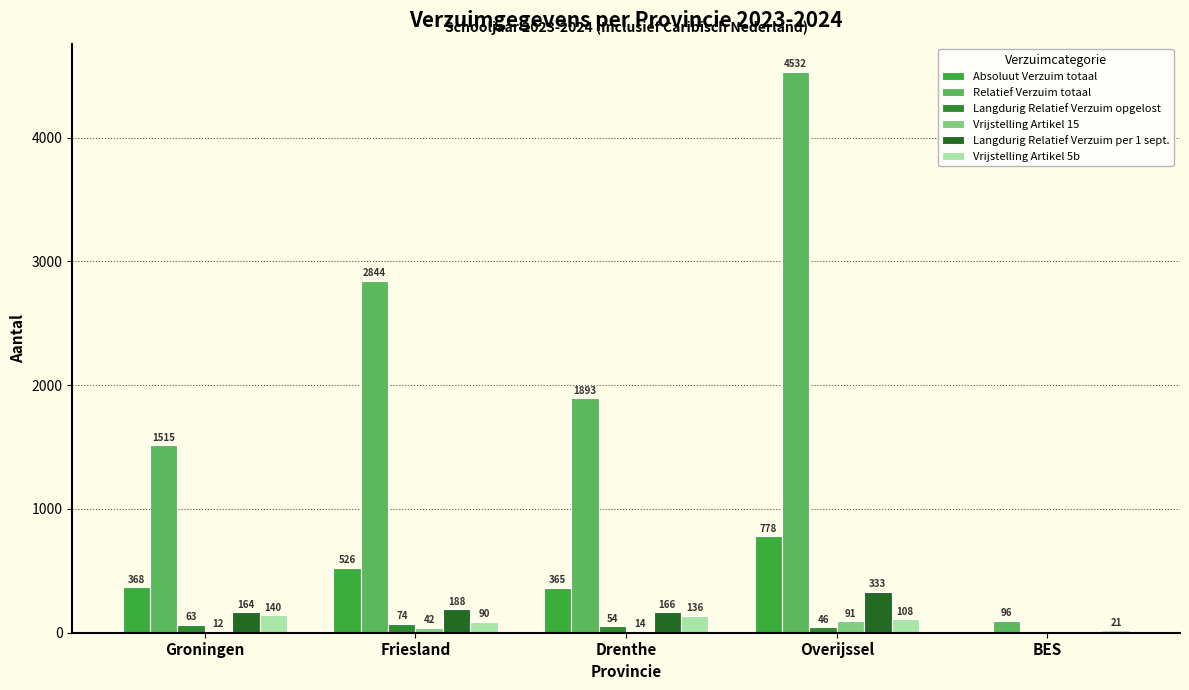

What is the maximum value for Langdurig Relatief Verzuim per 1 sept.?

333